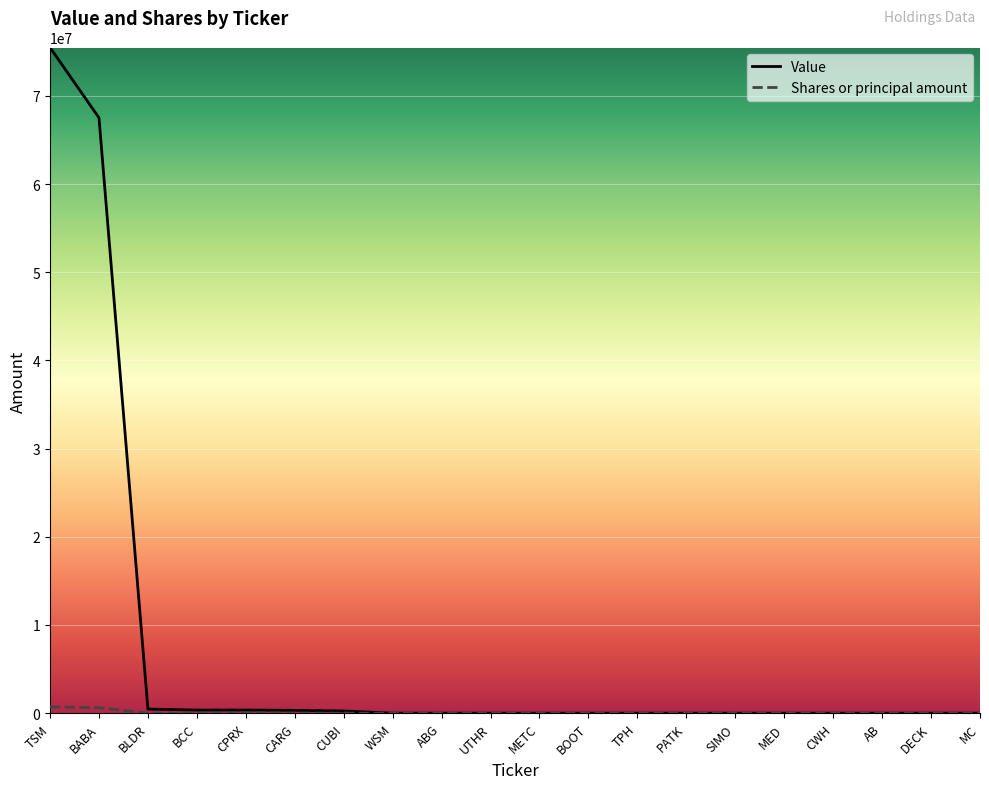

Which series has the largest total across all categories?

Value